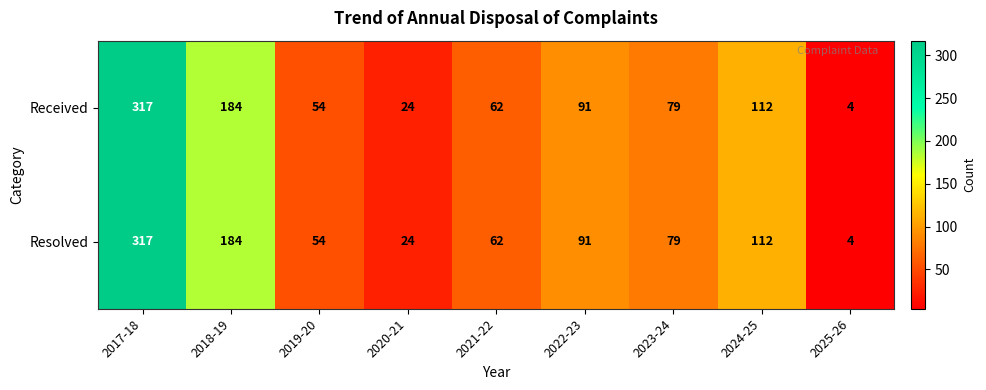

What is the sum of all Resolved values?

927